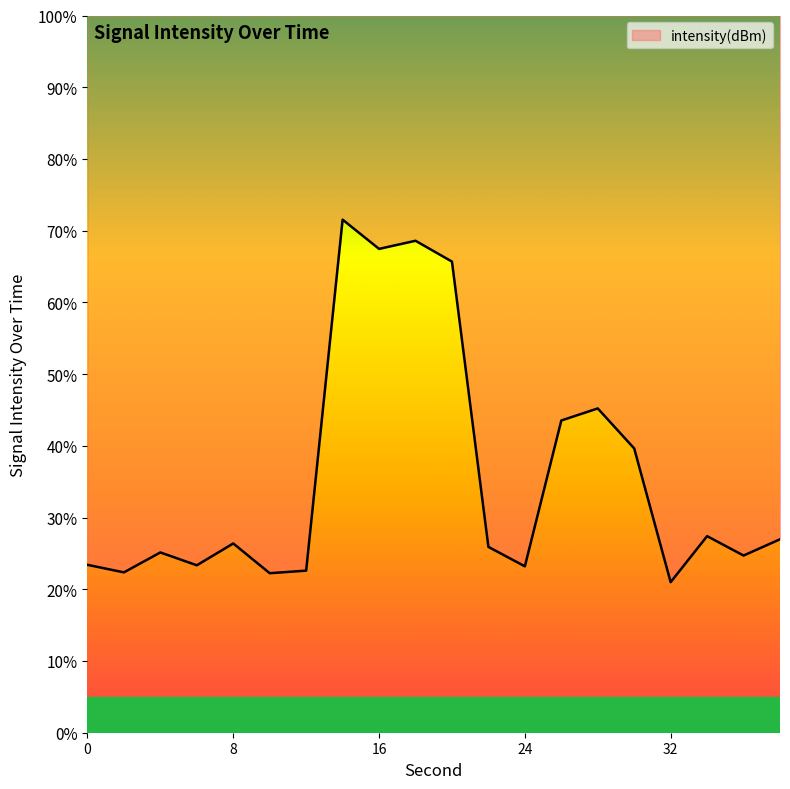

List the labels in order of value, smallest first.

32, 10, 2, 12, 24, 6, 0, 36, 4, 22, 8, 38, 34, 30, 26, 28, 20, 16, 18, 14